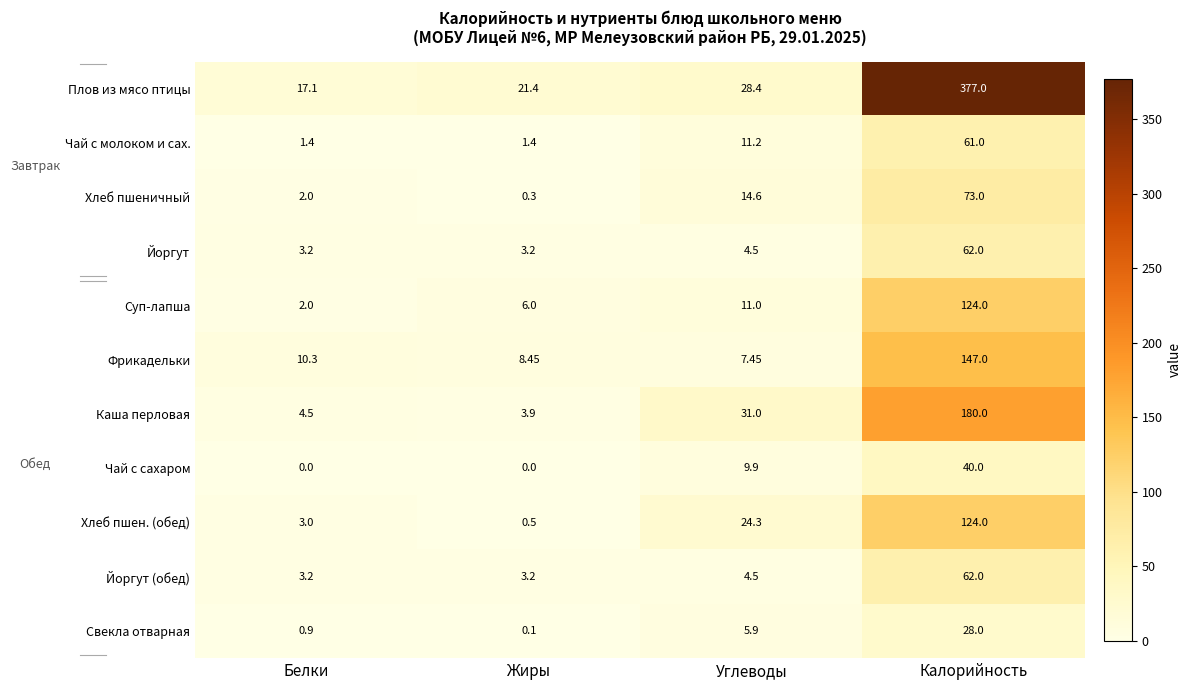

At which label does Хлеб пшеничный reach its peak?

Калорийность